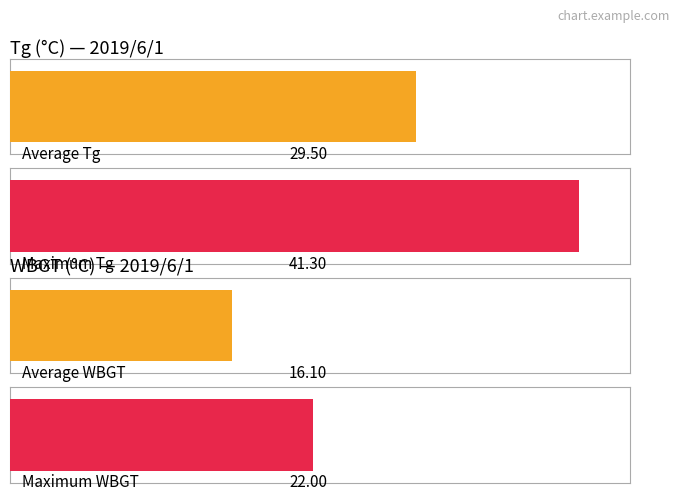

Is the value of WBGT at 20:00 greater than the value of Tg at 18:00?

No